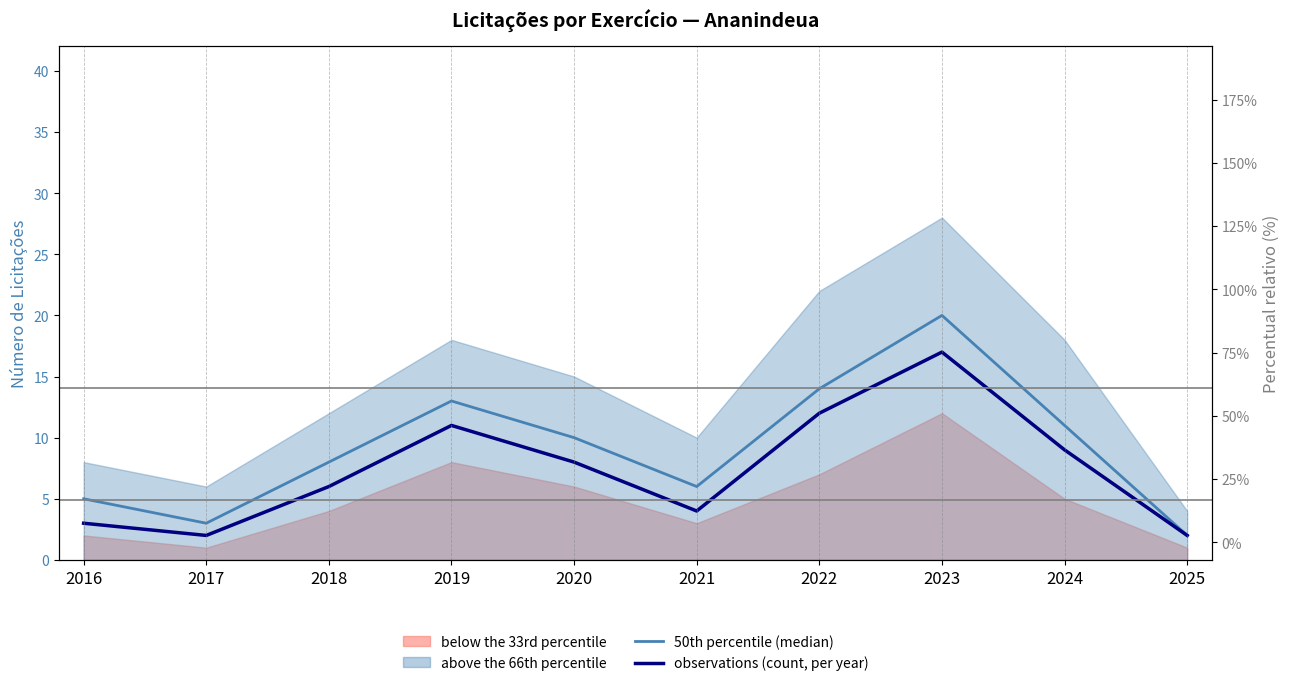

The 50th percentile (median) series shows 14 at 2022. True or false?

True